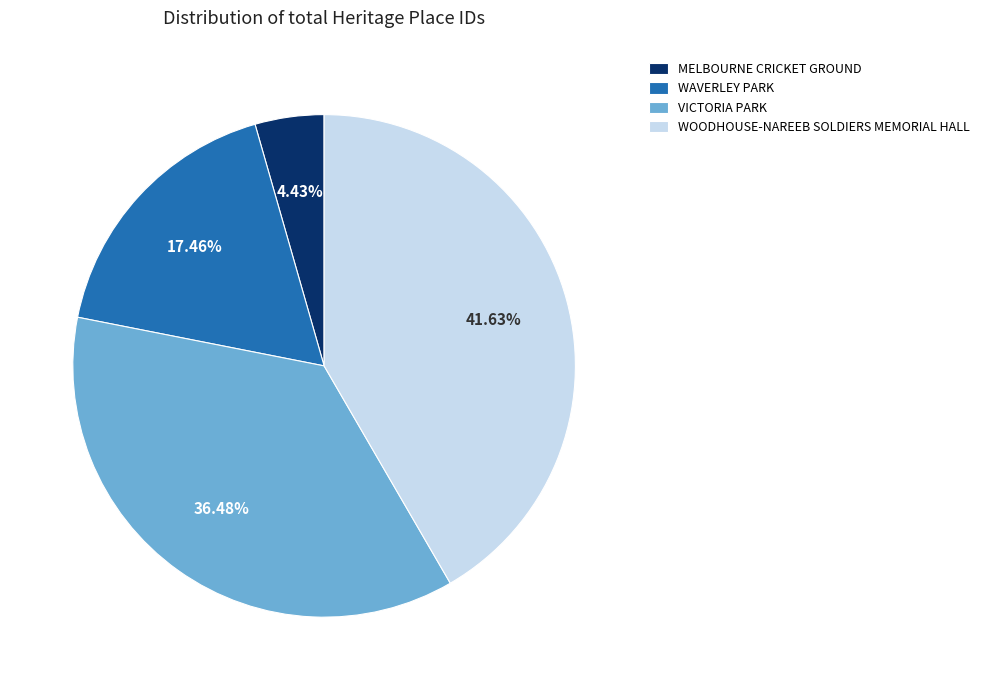

Combined, do MELBOURNE CRICKET GROUND and WAVERLEY PARK account for over 50%?

No